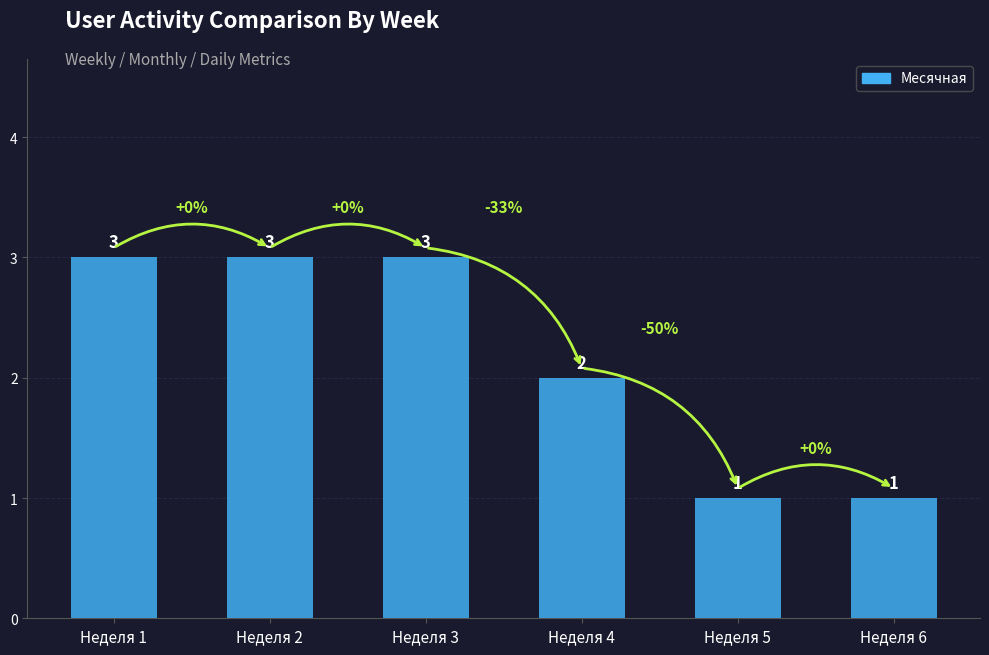

Is it true that the value at Неделя 5 is 1?

True